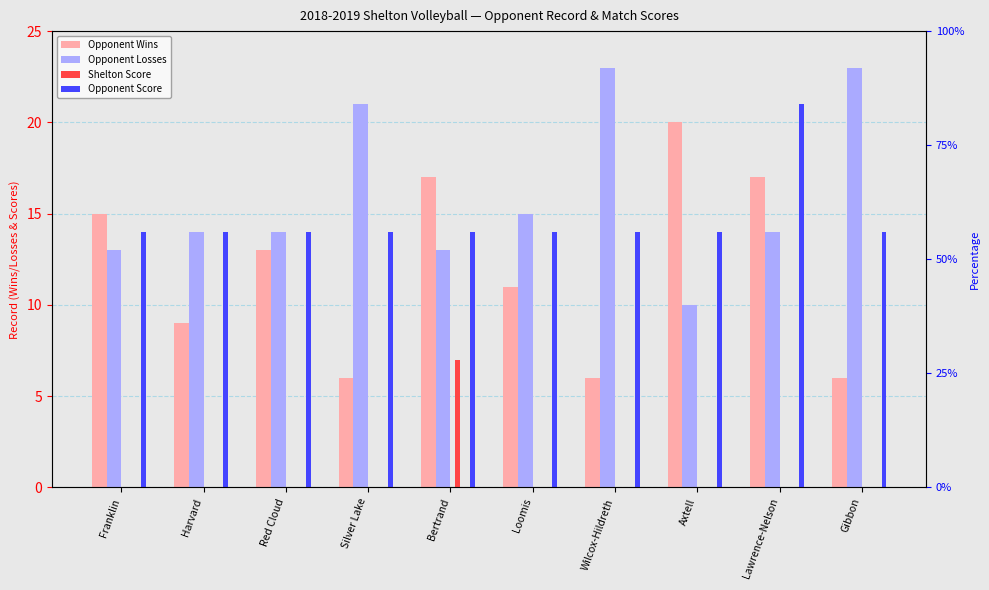

The Opponent Losses series shows 4 at Lawrence-Nelson. True or false?

False